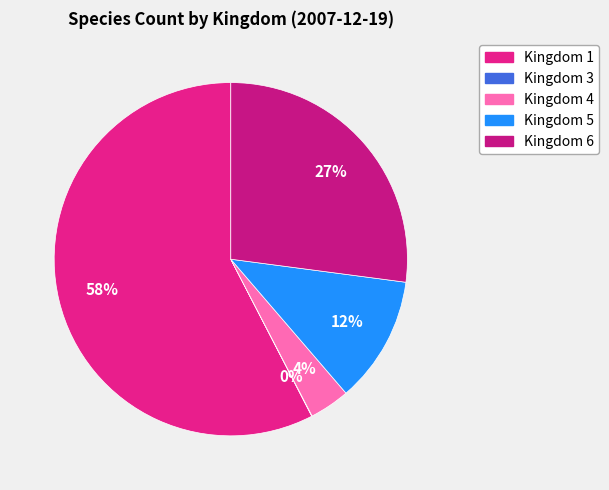

Does any single category account for the majority?

Yes